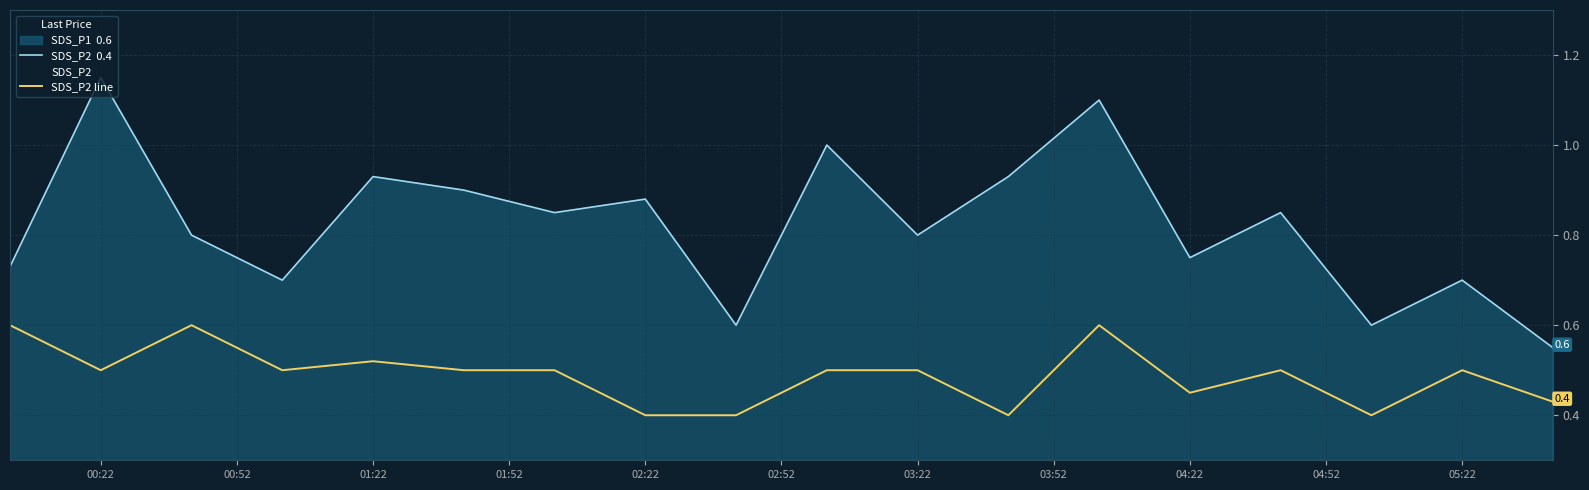

How many distinct data groups are displayed?

2